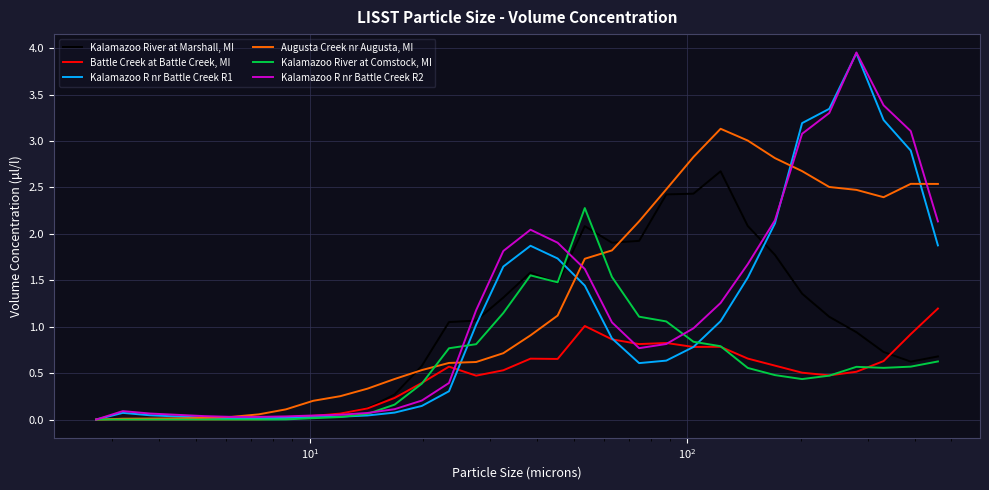

True or false: Kalamazoo River at Marshall, MI and Kalamazoo R nr Battle Creek R2 intersect in this chart.

True